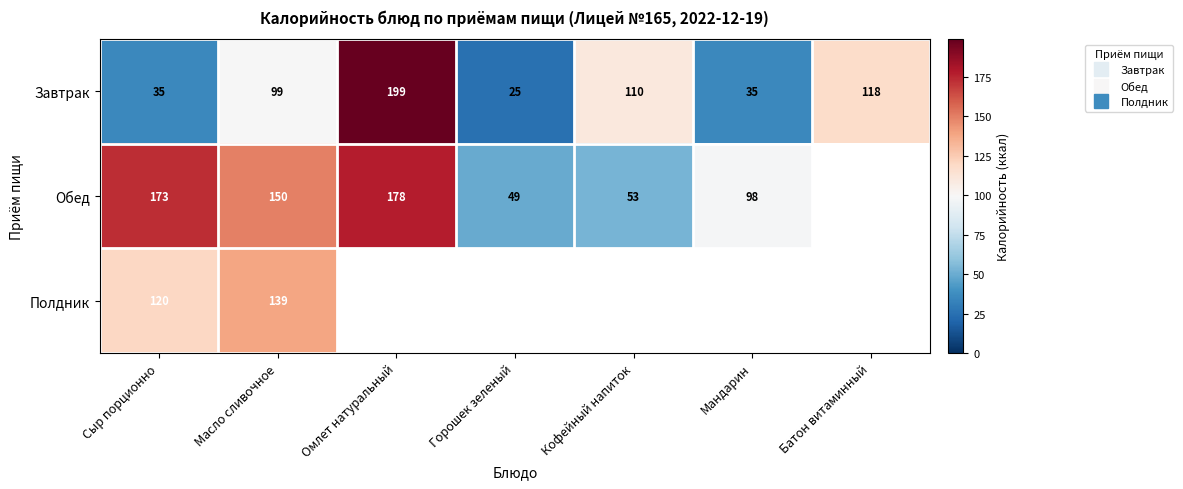

What is the greatest value displayed?

199.0